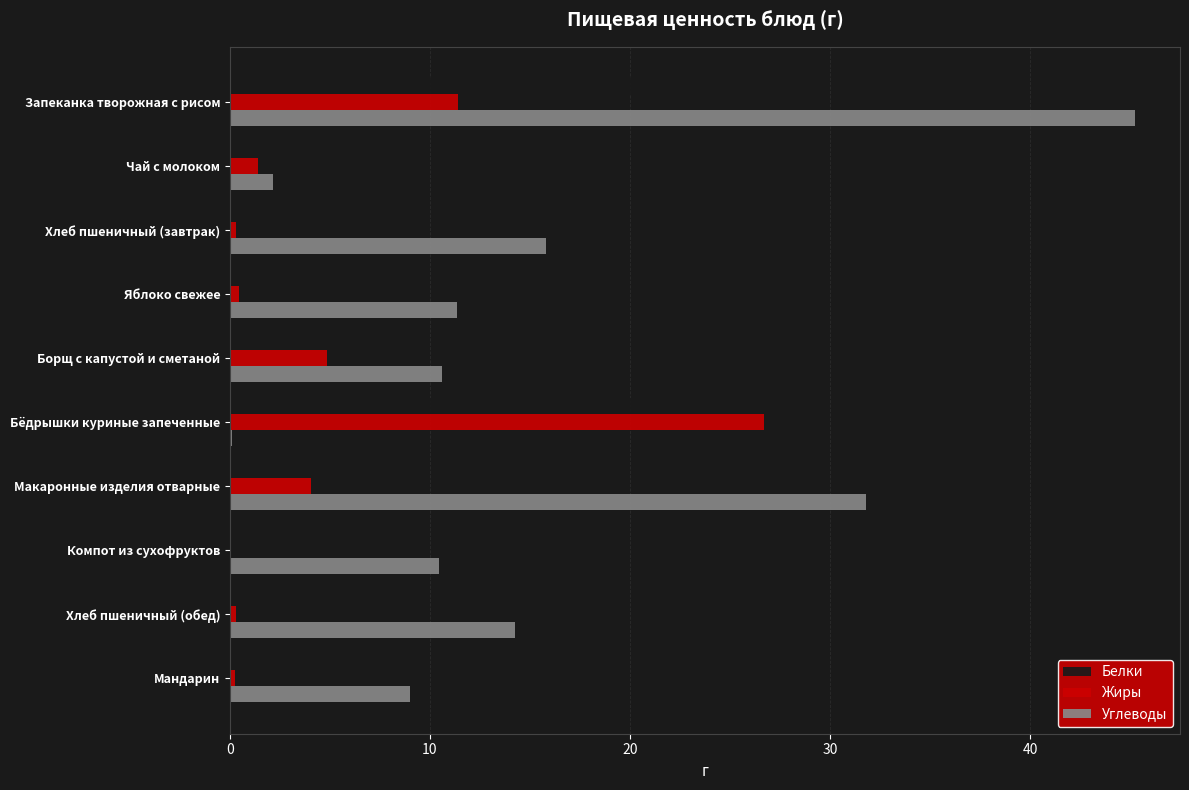

The value of Углеводы at Хлеб пшеничный (завтрак) is 15.8. True or false?

True